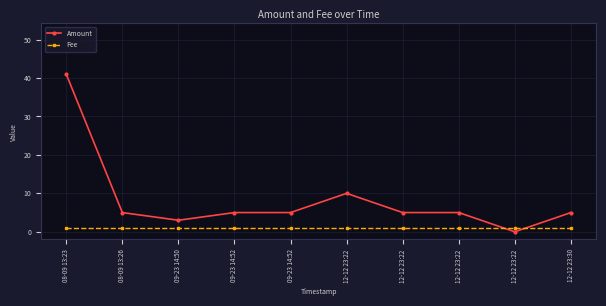

How many lines are shown in the chart?

2